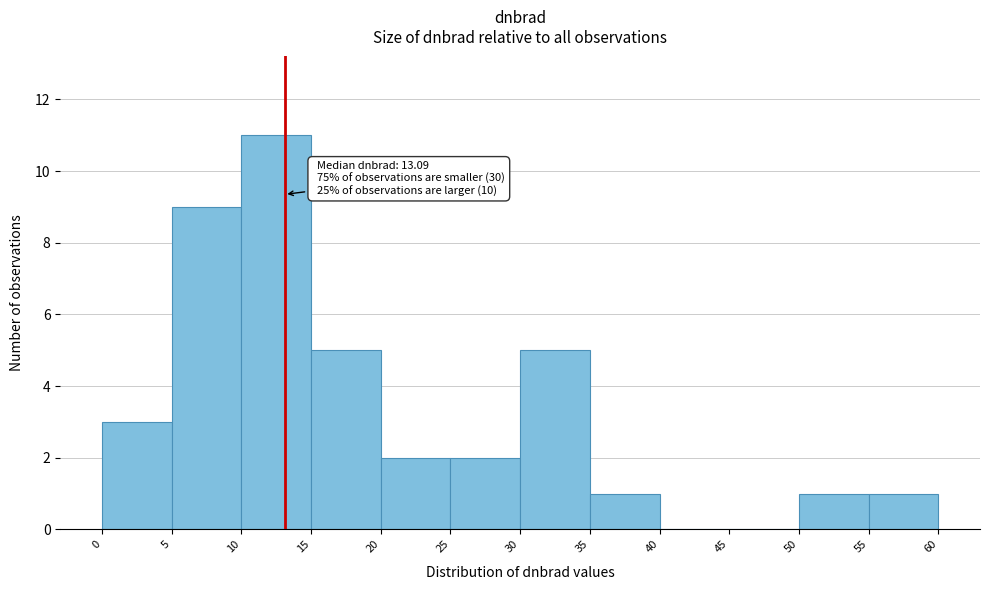

Which range on the x-axis has the tallest bar?

10 to 15